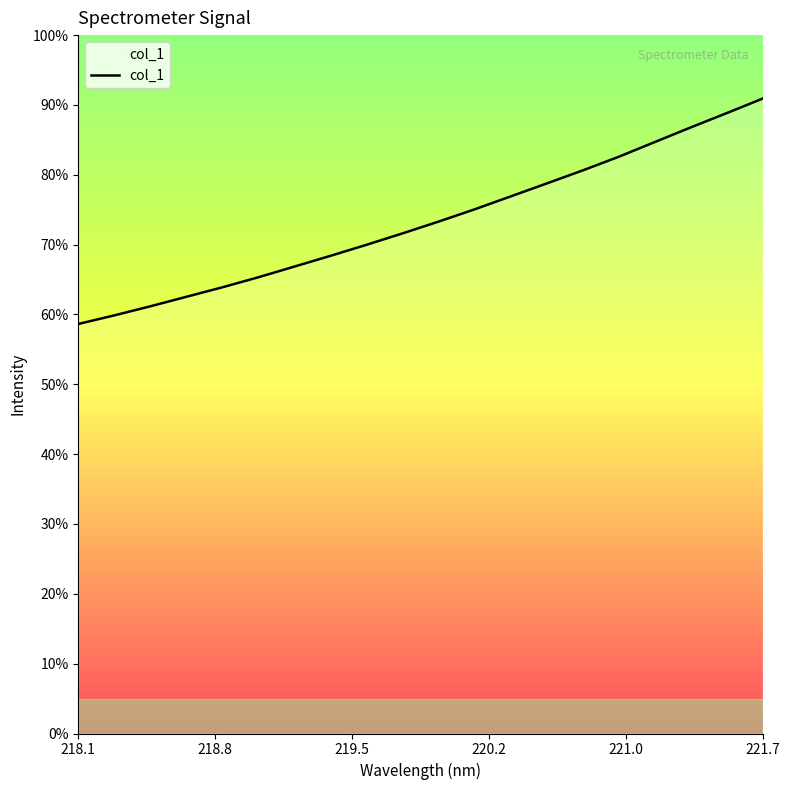

Does the chart display data point markers on the line(s)?

No